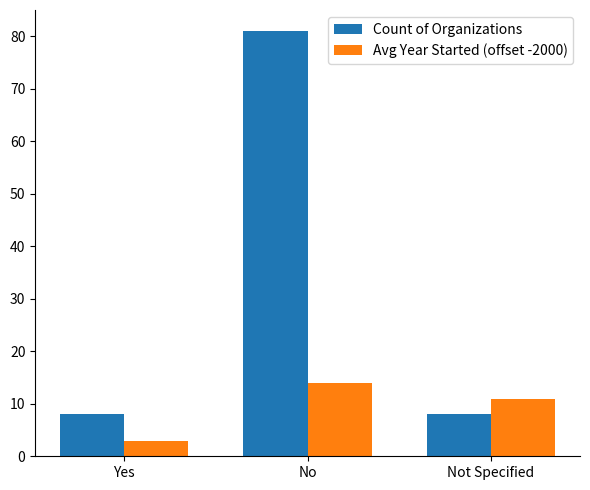

Is the value of Count of Organizations at No greater than the value of Avg Year Started (offset -2000) at Not Specified?

Yes